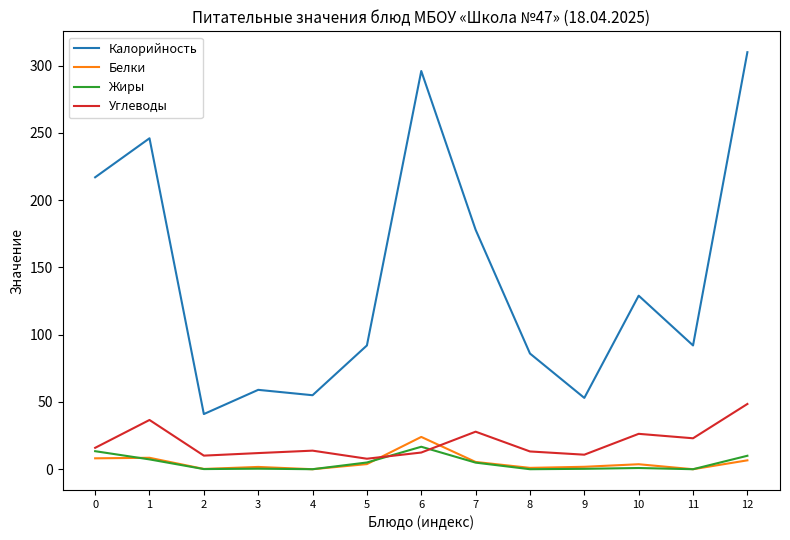

What is the difference between the second highest and minimum values in the Калорийность series?

255.0